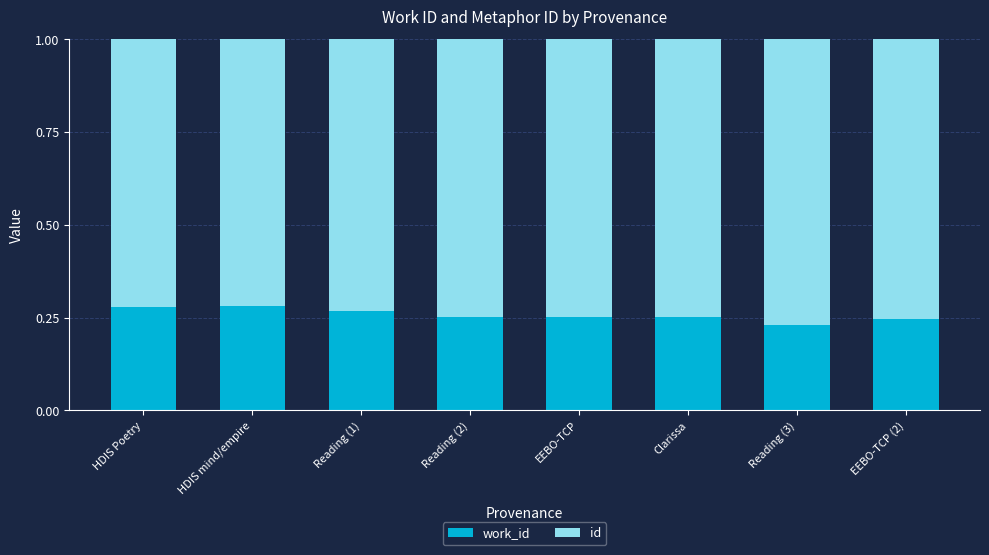

What is the total value across all series at Clarissa?

1.0